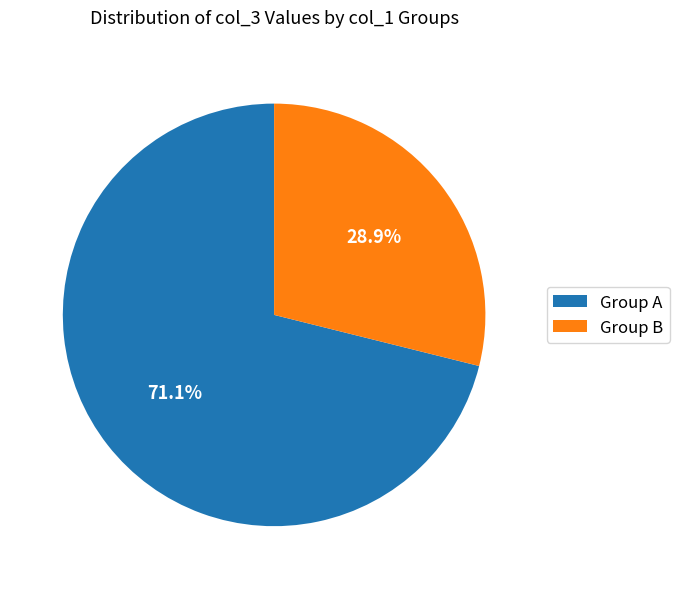

Between Group A and Group B, which is larger?

Group A